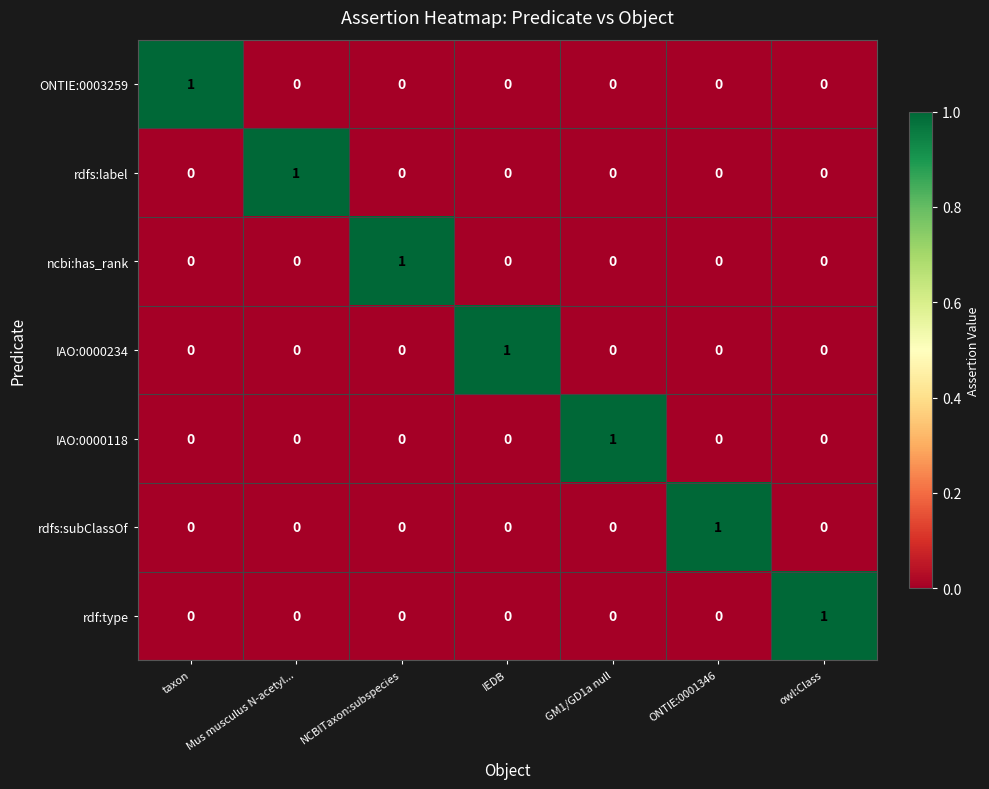

True or false: rdfs:label has a value of 1 at Mus musculus N-acetyl....

True